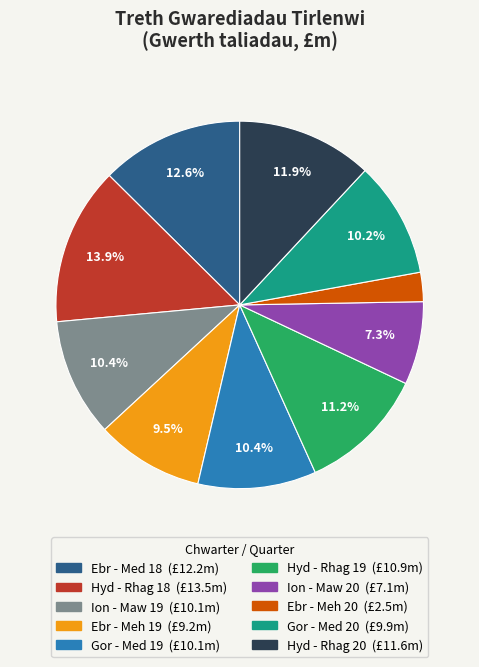

To the nearest percent, what percentage of the pie is Ion - Maw 20?

7%